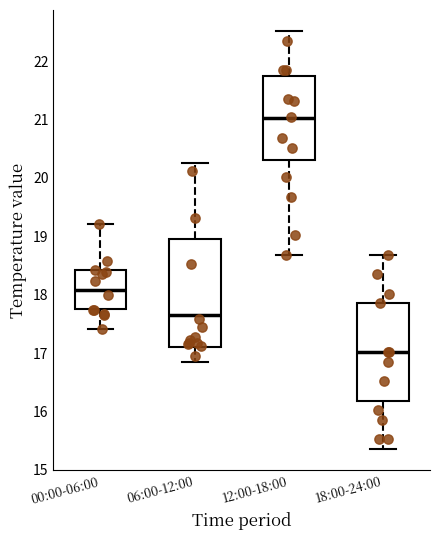

Reading left to right, read every box against the y-axis: the position of its median line, the range the box covers, and the ends of its whiskers. The values are not printed on the chart, so give them approximately, as read against the axis.

00:00-06:00: median 18.1, box 17.8 to 18.4, whiskers 17.4 to 19.2
06:00-12:00: median 17.7, box 17.1 to 19.0, whiskers 16.9 to 20.3
12:00-18:00: median 21.0, box 20.3 to 21.8, whiskers 18.7 to 22.5
18:00-24:00: median 17.0, box 16.2 to 17.9, whiskers 15.4 to 18.7